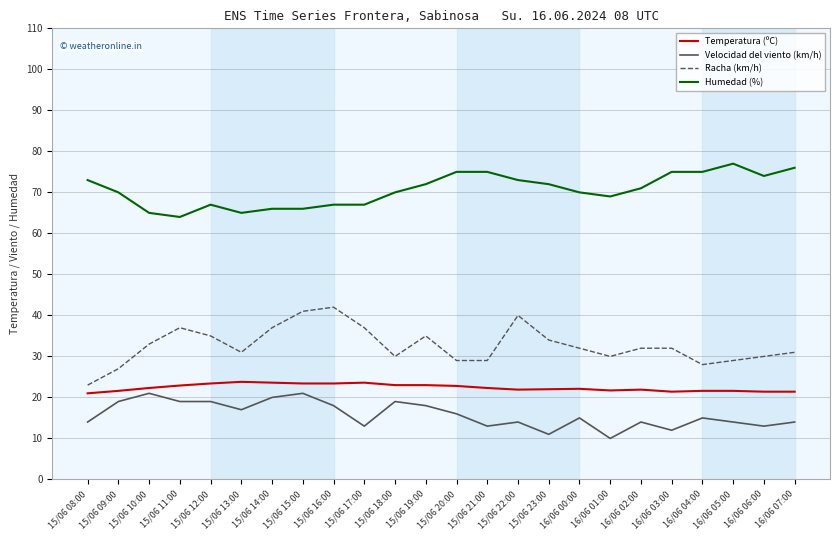

True or false: Velocidad del viento (km/h) and Racha (km/h) intersect in this chart.

False